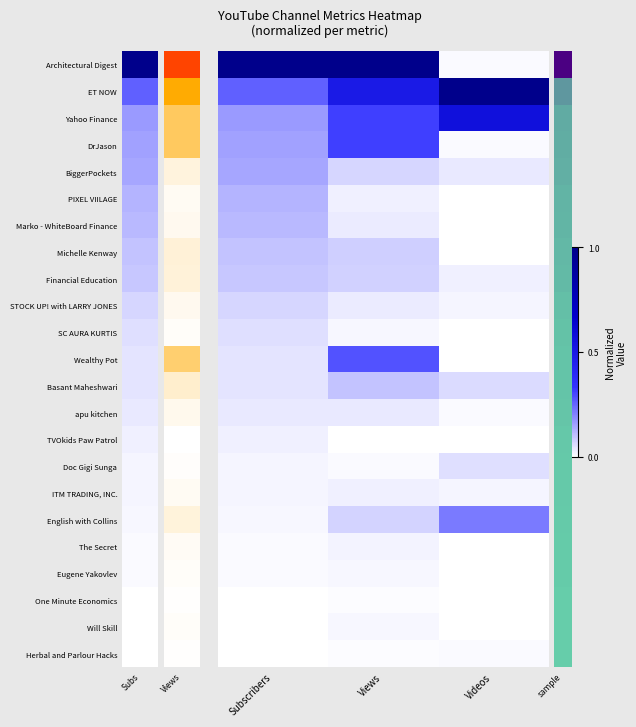

What is the total value across all series at Subscribers?

2.5